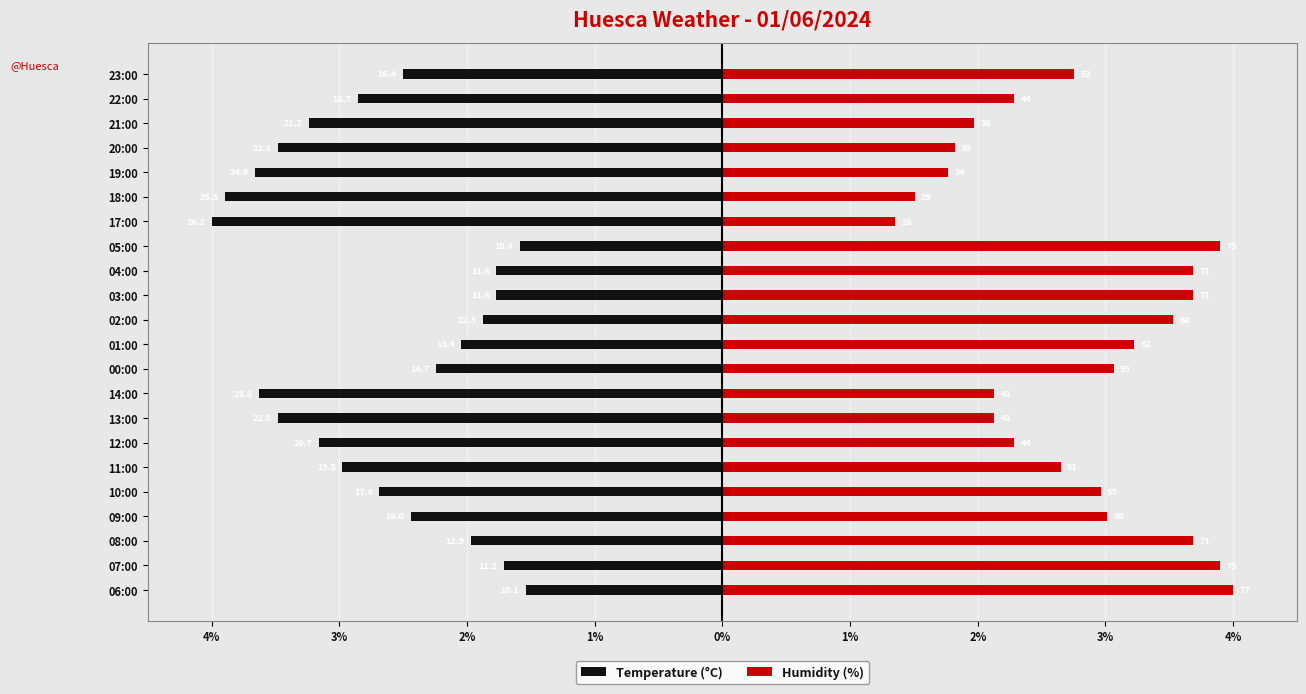

Between 14:00 and 23:00, which series saw the biggest shift?

Temperature (°C)